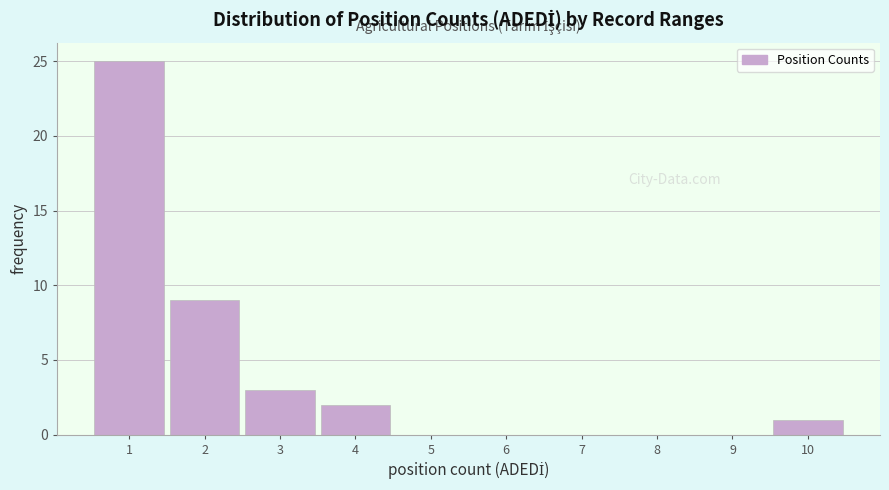

How tall is the bar that spans 3.5 to 4.5 on the x-axis? The values are not printed on the chart, so give them approximately, as read against the axis.

2